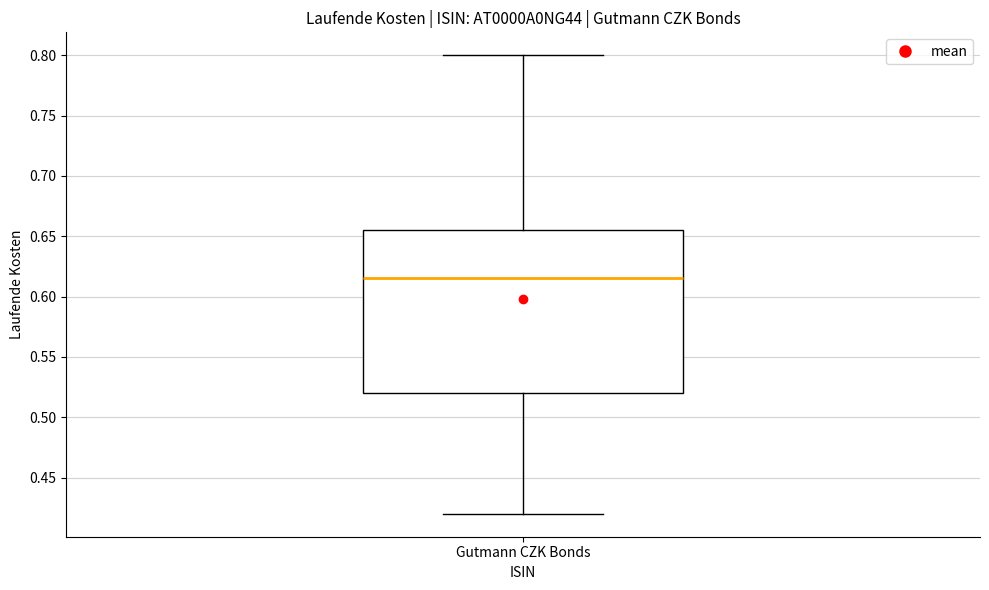

Read this box plot against the y-axis: the position of the median line, the range covered by the box, and the ends of both whiskers. The values are not printed on the chart, so give them approximately, as read against the axis.

median 0.615, box 0.520 to 0.655, whiskers 0.420 to 0.800